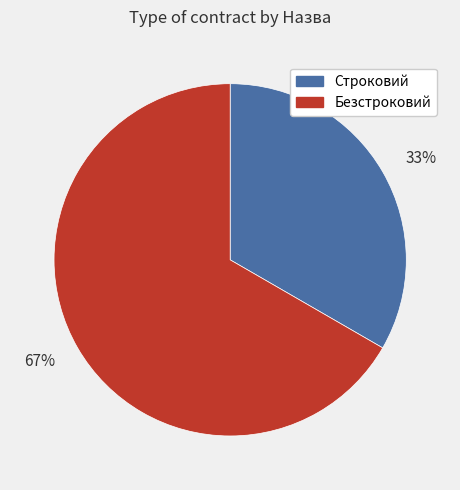

To the nearest percent, what is the combined percentage of 33% and 67%?

100%